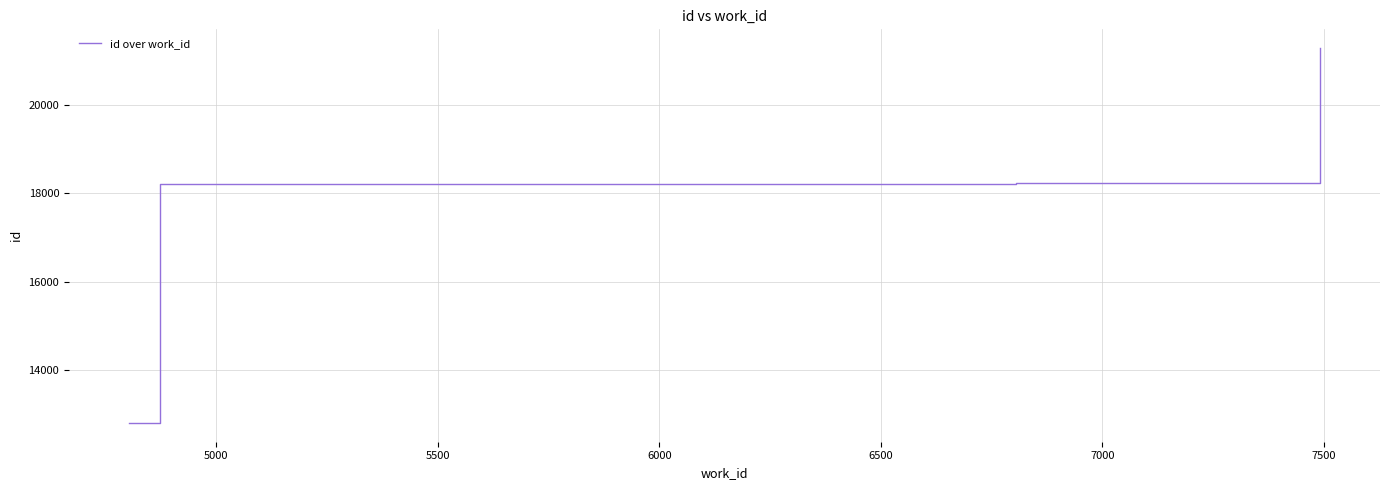

What is the maximum value shown in the chart?

21282